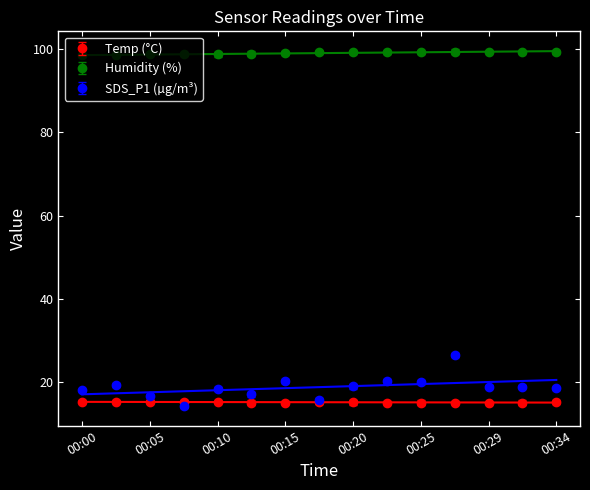

At 00:32, list the series in order from largest to smallest.

Humidity, SDS_P1, Temp